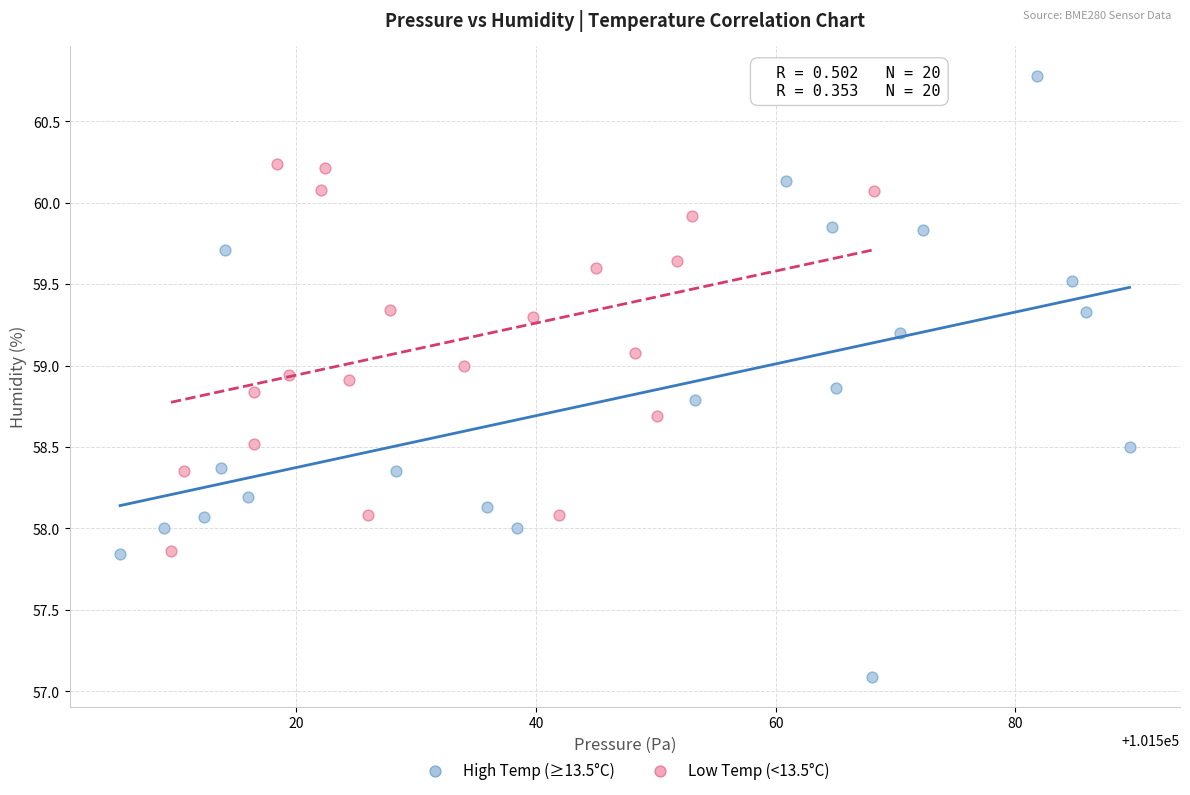

Which series reaches the maximum Y coordinate?

High Temp (≥13.5°C)